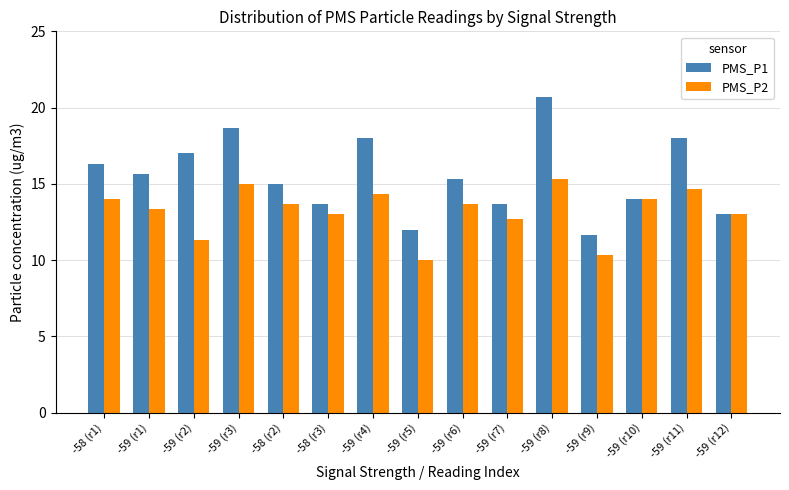

How many data points does each series have?

15